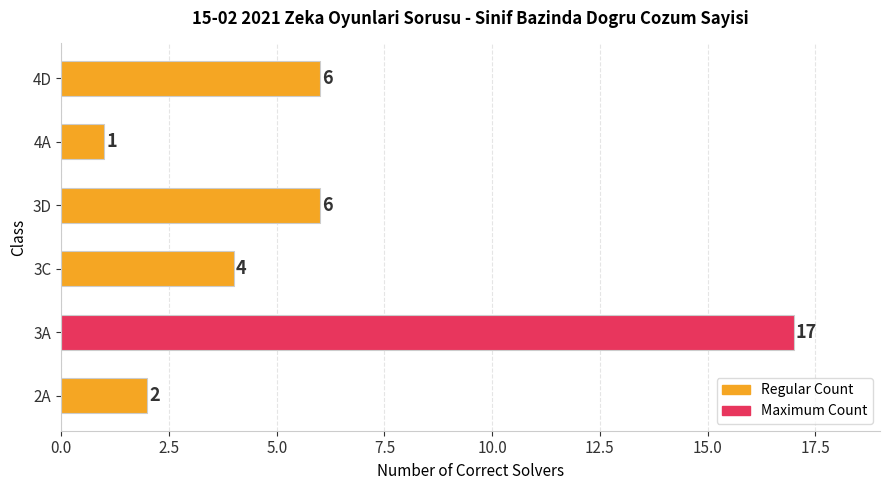

True or false: the data shows 30 at 3A.

False